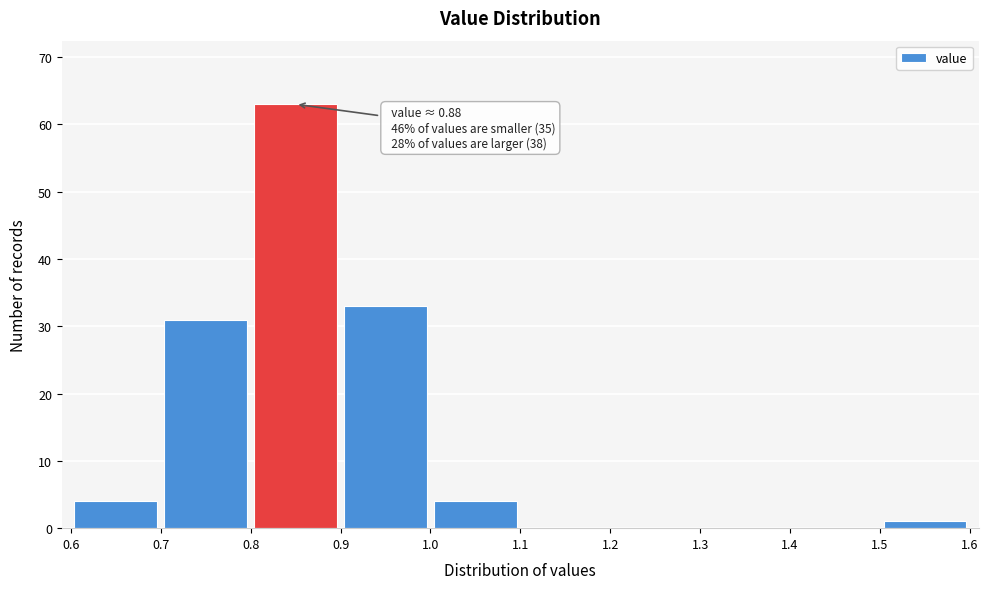

Over which range of the x-axis is the bar tallest?

0.8 to 0.9